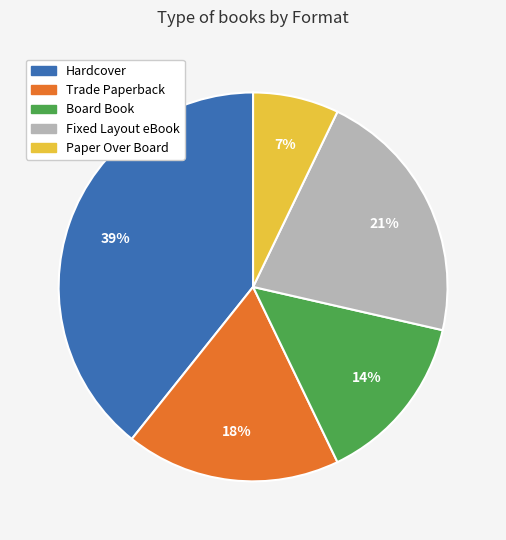

To the nearest percent, what portion does Board Book represent?

14%